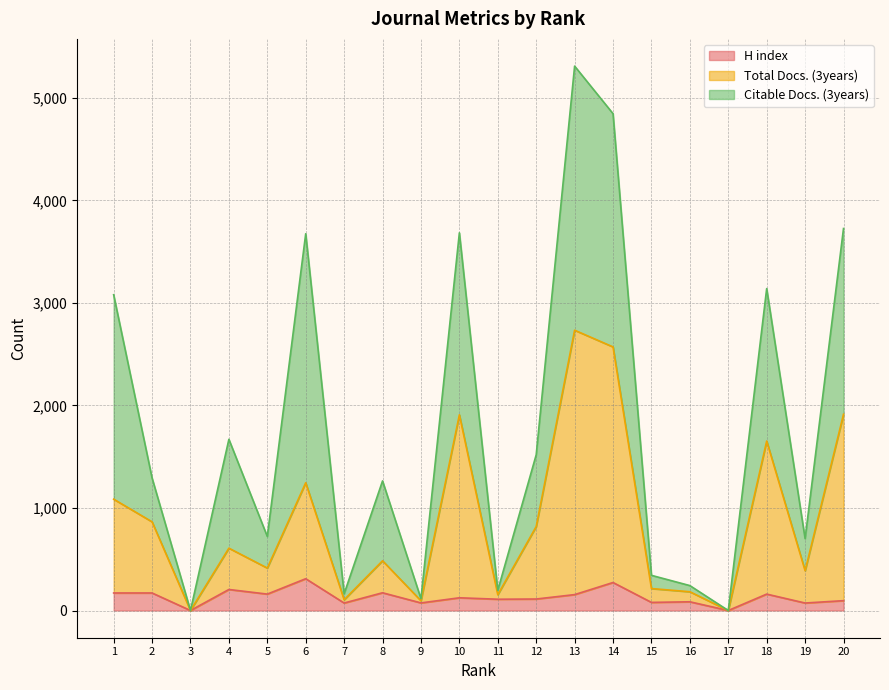

True or false: H index and Total Docs. (3years) cross at least once.

False